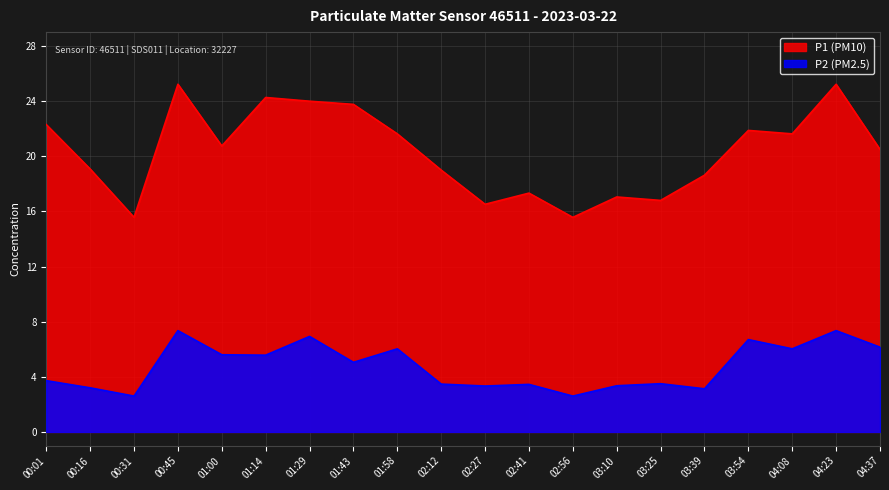

True or false: P1 (PM10) and P2 (PM2.5) intersect in this chart.

False